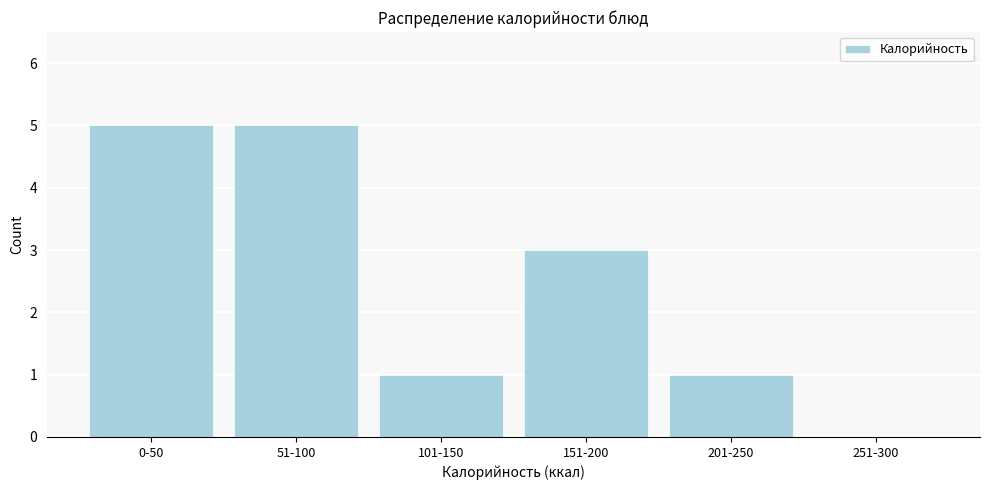

Reading left to right, transcribe all the data shown in this chart.

0-50=5	51-100=5	101-150=1	151-200=3	201-250=1	251-300=0